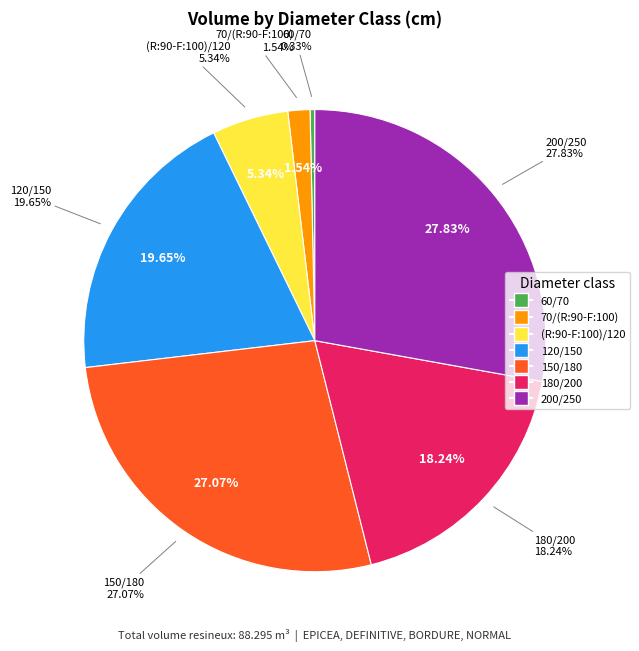

To the nearest percent, what is the difference between the 70/(R:90-F:100) and 120/150 slice percentages?

18%